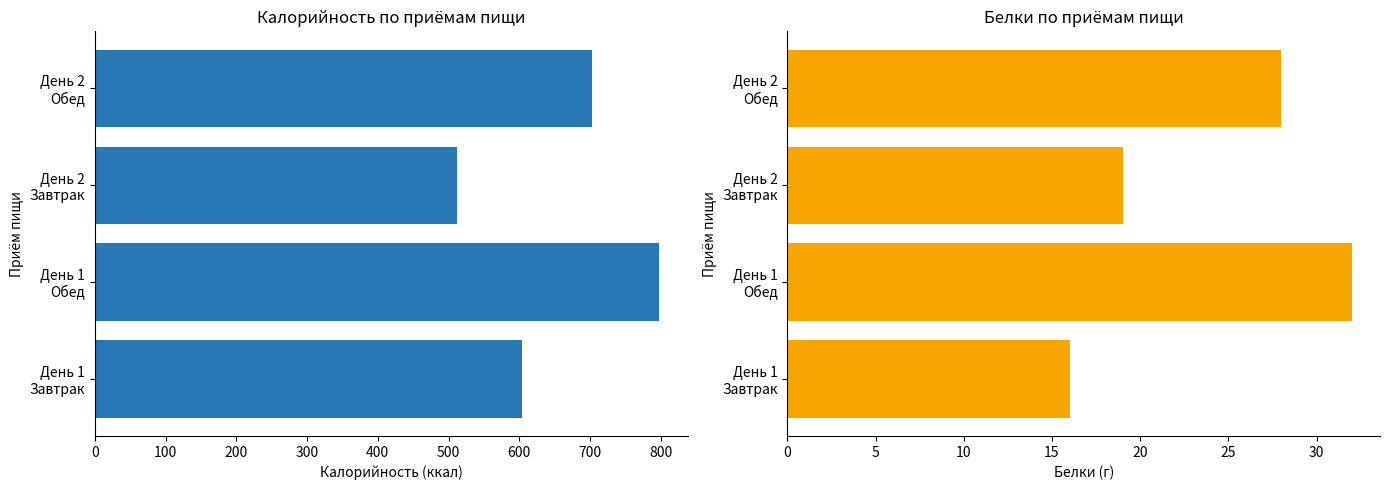

At how many categories does at least one series exceed 37?

4